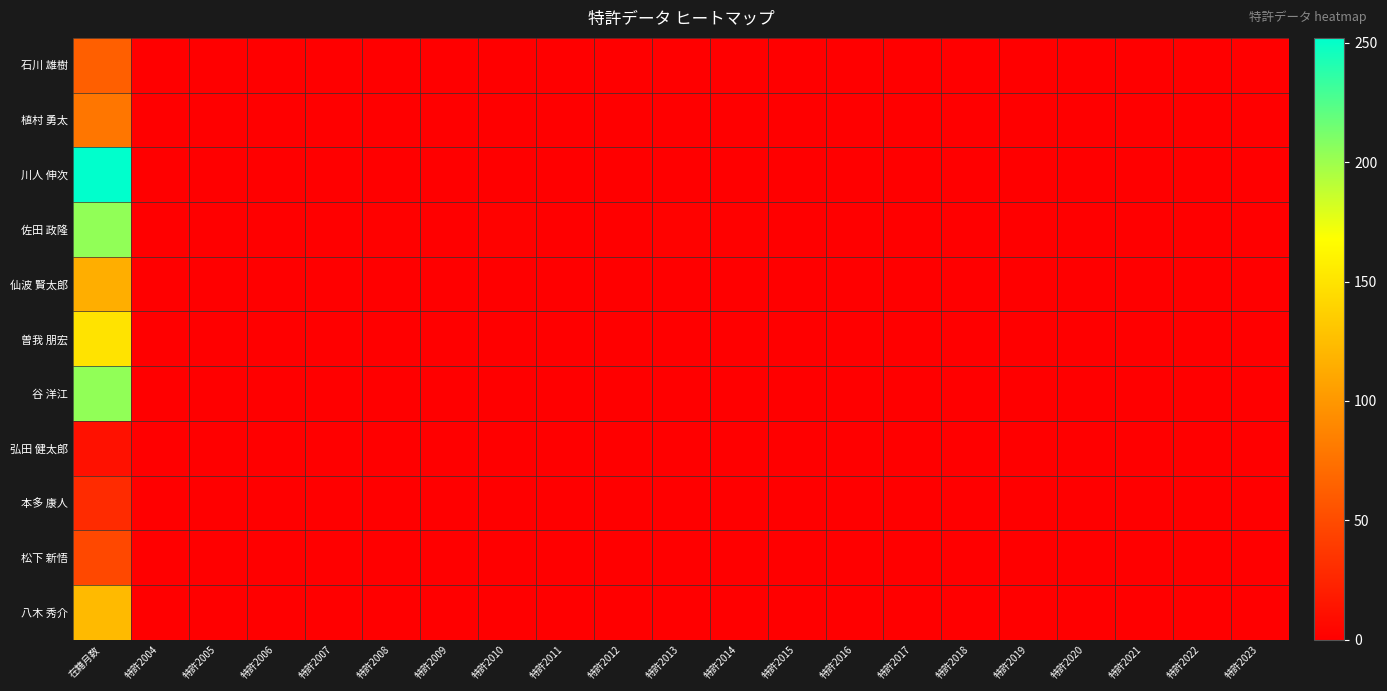

Reading right to left, extract all data points from this chart.

石川 雄樹: 特許2023=0	特許2022=0	特許2021=0	特許2020=0	特許2019=0	特許2018=0	特許2017=0	特許2016=0	特許2015=0	特許2014=0	特許2013=0	特許2012=0	特許2011=0	特許2010=0	特許2009=0	特許2008=0	特許2007=0	特許2006=0	特許2005=0	特許2004=0	在籍月数=63
植村 勇太: 特許2023=0	特許2022=0	特許2021=0	特許2020=0	特許2019=0	特許2018=0	特許2017=0	特許2016=0	特許2015=0	特許2014=0	特許2013=0	特許2012=0	特許2011=0	特許2010=0	特許2009=0	特許2008=0	特許2007=0	特許2006=0	特許2005=0	特許2004=0	在籍月数=78
川人 伸次: 特許2023=0	特許2022=0	特許2021=0	特許2020=0	特許2019=0	特許2018=0	特許2017=0	特許2016=0	特許2015=0	特許2014=0	特許2013=0	特許2012=0	特許2011=0	特許2010=0	特許2009=0	特許2008=0	特許2007=0	特許2006=0	特許2005=0	特許2004=0	在籍月数=252
佐田 政隆: 特許2023=0	特許2022=0	特許2021=0	特許2020=0	特許2019=0	特許2018=0	特許2017=0	特許2016=0	特許2015=0	特許2014=1	特許2013=2	特許2012=0	特許2011=0	特許2010=2	特許2009=0	特許2008=1	特許2007=0	特許2006=0	特許2005=0	特許2004=0	在籍月数=204
仙波 賢太郎: 特許2023=0	特許2022=0	特許2021=0	特許2020=0	特許2019=0	特許2018=0	特許2017=0	特許2016=0	特許2015=0	特許2014=0	特許2013=0	特許2012=0	特許2011=0	特許2010=0	特許2009=0	特許2008=0	特許2007=0	特許2006=0	特許2005=0	特許2004=0	在籍月数=115
曽我 朋宏: 特許2023=0	特許2022=0	特許2021=0	特許2020=0	特許2019=0	特許2018=0	特許2017=0	特許2016=0	特許2015=0	特許2014=0	特許2013=0	特許2012=0	特許2011=0	特許2010=0	特許2009=0	特許2008=0	特許2007=0	特許2006=0	特許2005=0	特許2004=0	在籍月数=150
谷 洋江: 特許2023=0	特許2022=0	特許2021=0	特許2020=0	特許2019=0	特許2018=0	特許2017=0	特許2016=0	特許2015=0	特許2014=0	特許2013=0	特許2012=0	特許2011=0	特許2010=0	特許2009=0	特許2008=0	特許2007=0	特許2006=0	特許2005=0	特許2004=0	在籍月数=204
弘田 健太郎: 特許2023=0	特許2022=0	特許2021=0	特許2020=0	特許2019=0	特許2018=0	特許2017=0	特許2016=0	特許2015=0	特許2014=0	特許2013=0	特許2012=0	特許2011=0	特許2010=0	特許2009=0	特許2008=0	特許2007=0	特許2006=0	特許2005=0	特許2004=0	在籍月数=12
本多 康人: 特許2023=0	特許2022=0	特許2021=0	特許2020=0	特許2019=0	特許2018=0	特許2017=0	特許2016=0	特許2015=0	特許2014=0	特許2013=0	特許2012=0	特許2011=0	特許2010=0	特許2009=0	特許2008=0	特許2007=0	特許2006=0	特許2005=0	特許2004=0	在籍月数=29
松下 新悟: 特許2023=0	特許2022=0	特許2021=0	特許2020=0	特許2019=0	特許2018=0	特許2017=0	特許2016=0	特許2015=0	特許2014=0	特許2013=0	特許2012=0	特許2011=0	特許2010=0	特許2009=0	特許2008=0	特許2007=0	特許2006=0	特許2005=0	特許2004=0	在籍月数=48
八木 秀介: 特許2023=0	特許2022=0	特許2021=0	特許2020=0	特許2019=0	特許2018=0	特許2017=0	特許2016=0	特許2015=0	特許2014=0	特許2013=0	特許2012=0	特許2011=0	特許2010=0	特許2009=0	特許2008=0	特許2007=0	特許2006=0	特許2005=0	特許2004=0	在籍月数=123